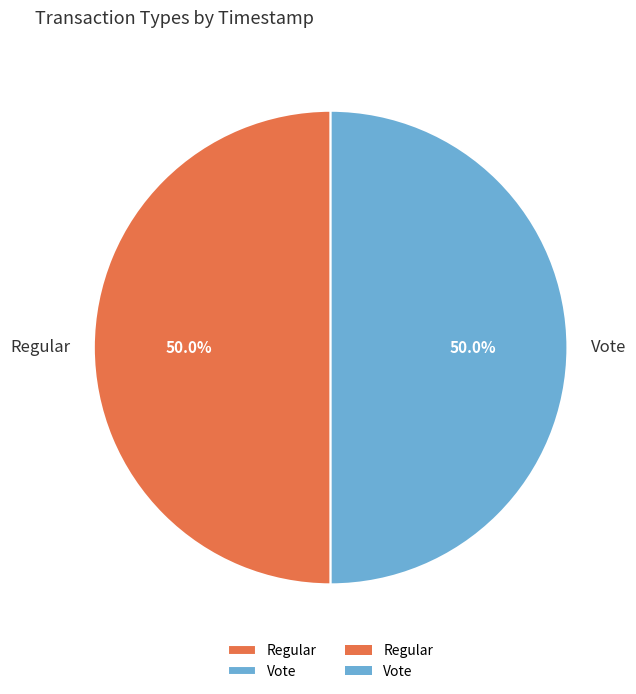

To the nearest percent, what percentage of the pie is Vote?

50%